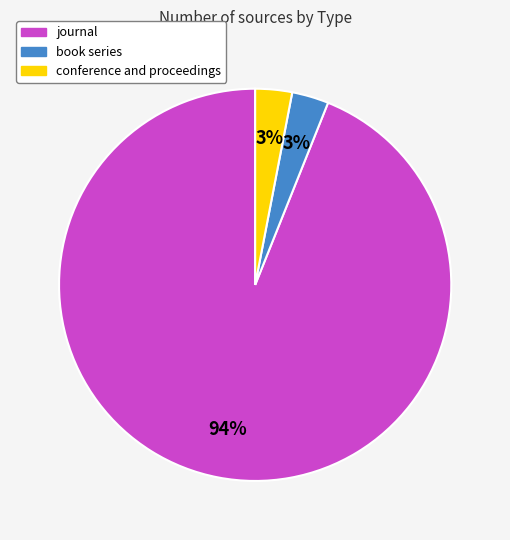

Combined, do journal and conference and proceedings account for over 50%?

Yes